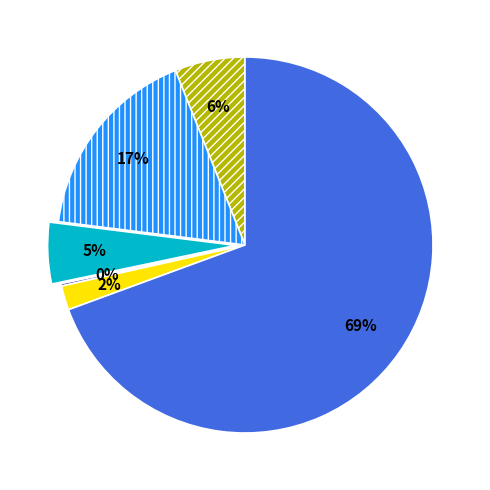

To the nearest percent, what is the average slice percentage?

17%